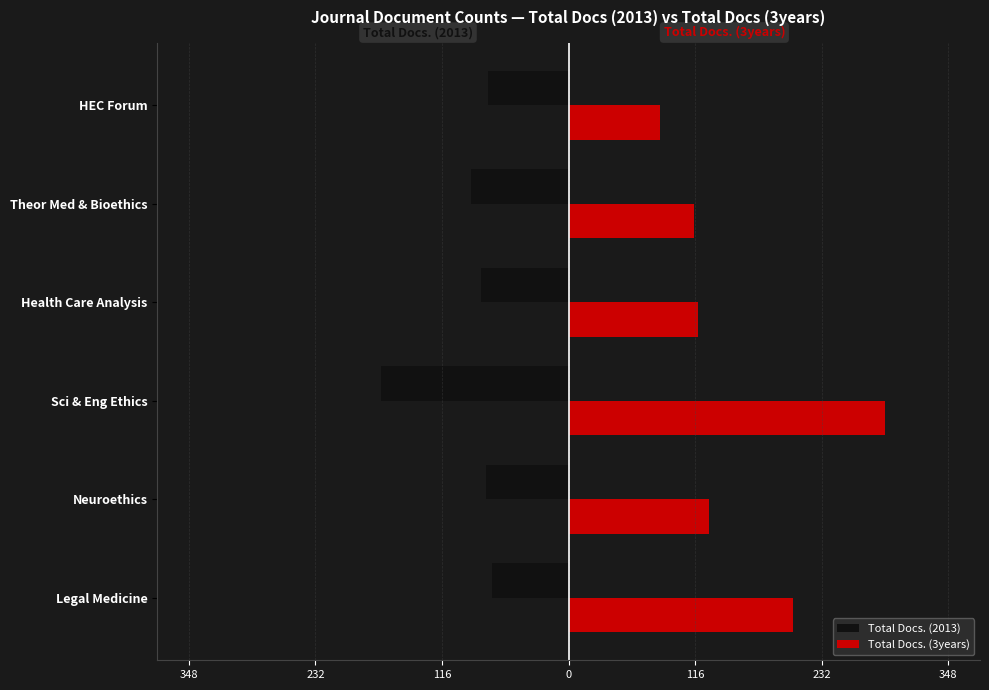

Rank the series by their average value, from highest to lowest.

Total Docs. (3years), Total Docs. (2013)